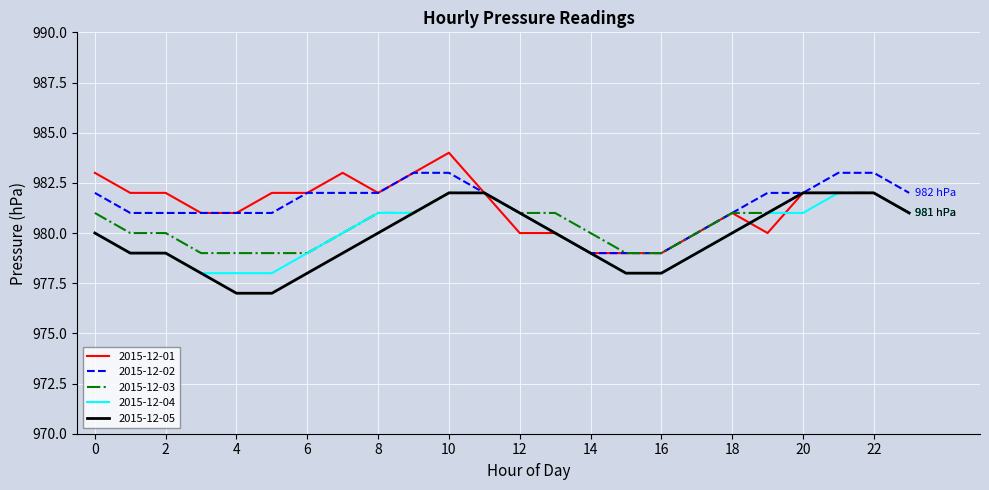

Count the number of categories in the chart.

24